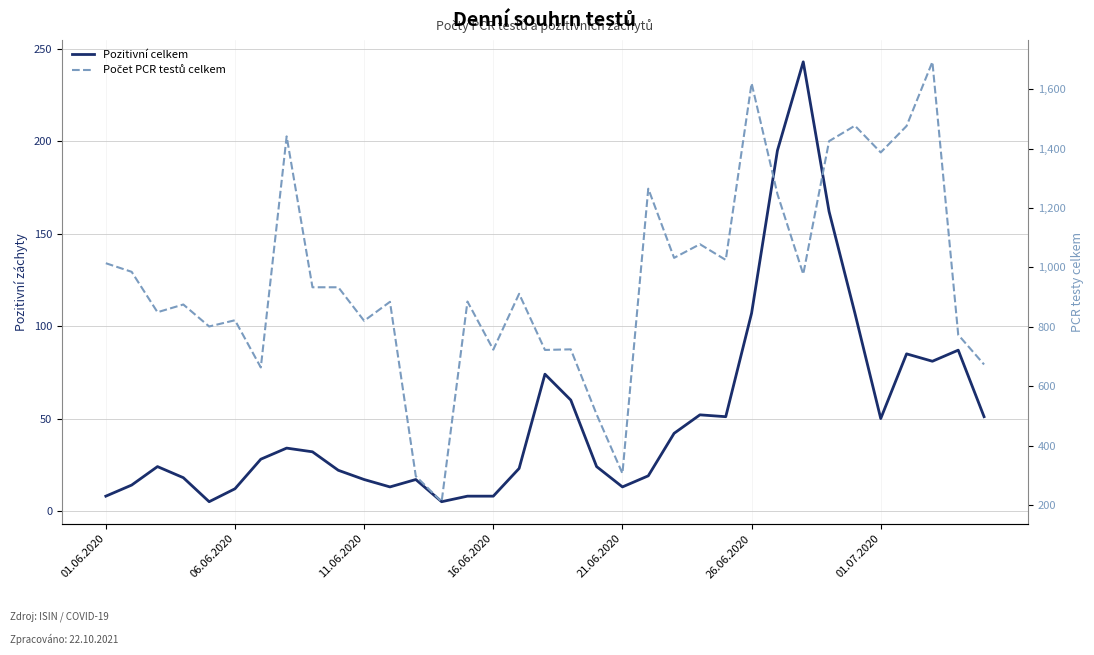

True or false: Počet PCR testů celkem has more than 0 points higher than both neighbors.

True